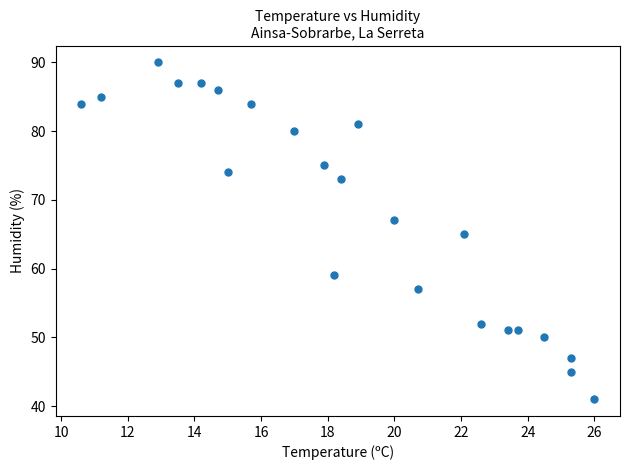

What is the range of Y values (max minus min)?

49